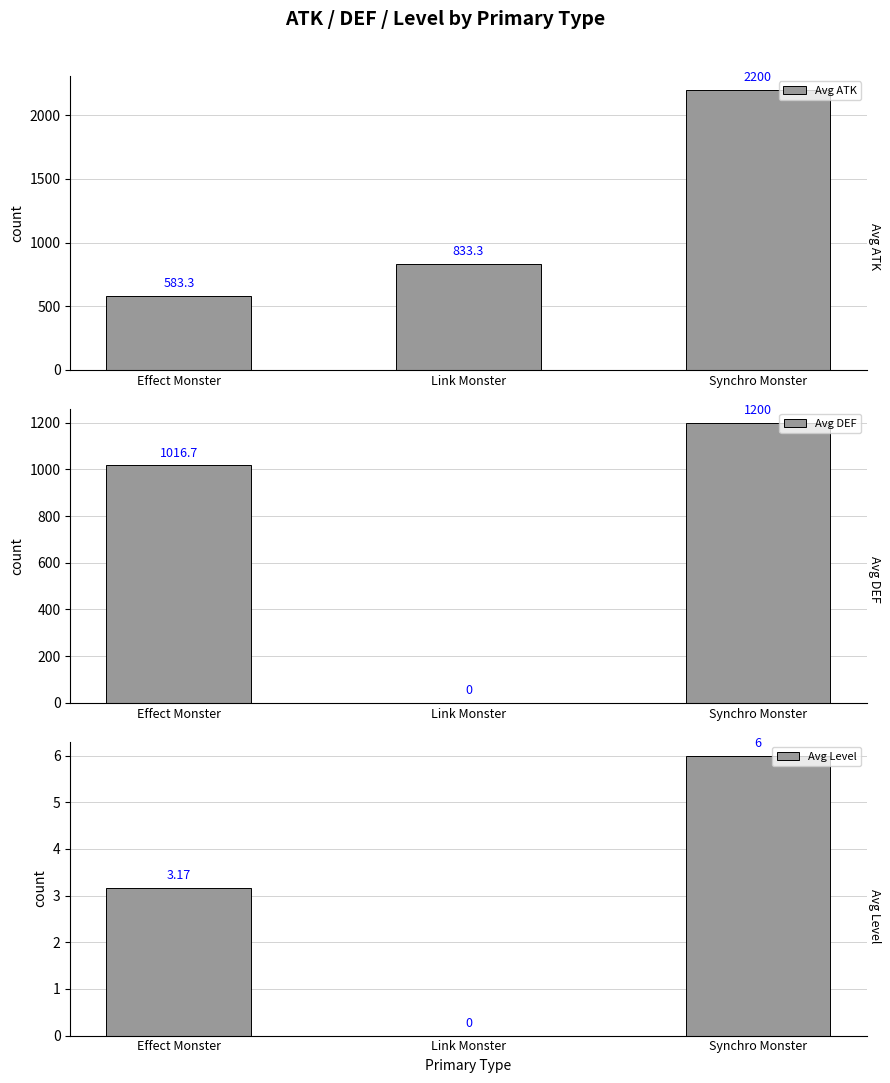

What is the sum of the Avg Level values at Link Monster and Effect Monster?

3.2